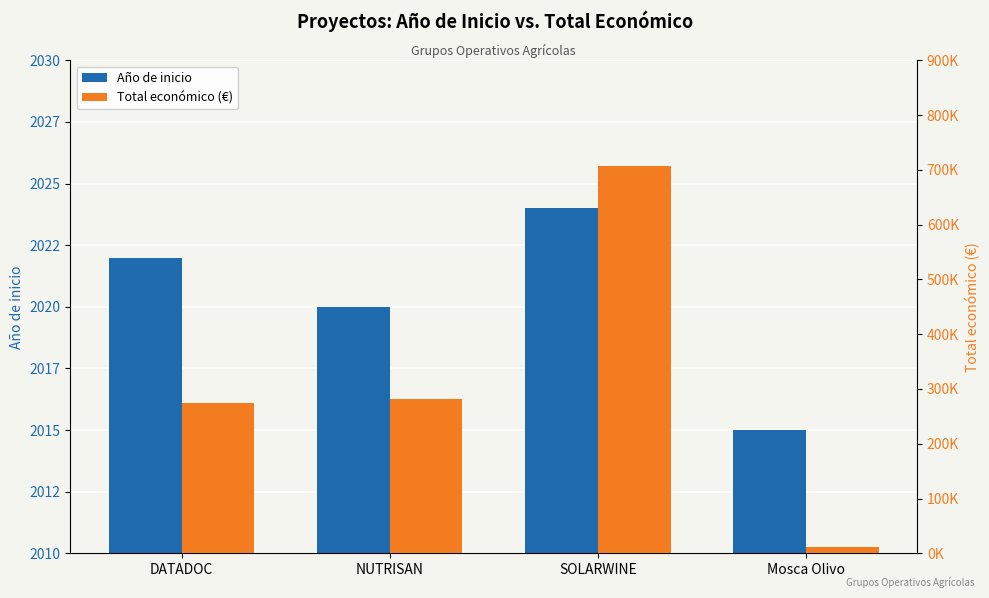

List the series in order of their overall mean, highest first.

Total económico (€), Año de inicio